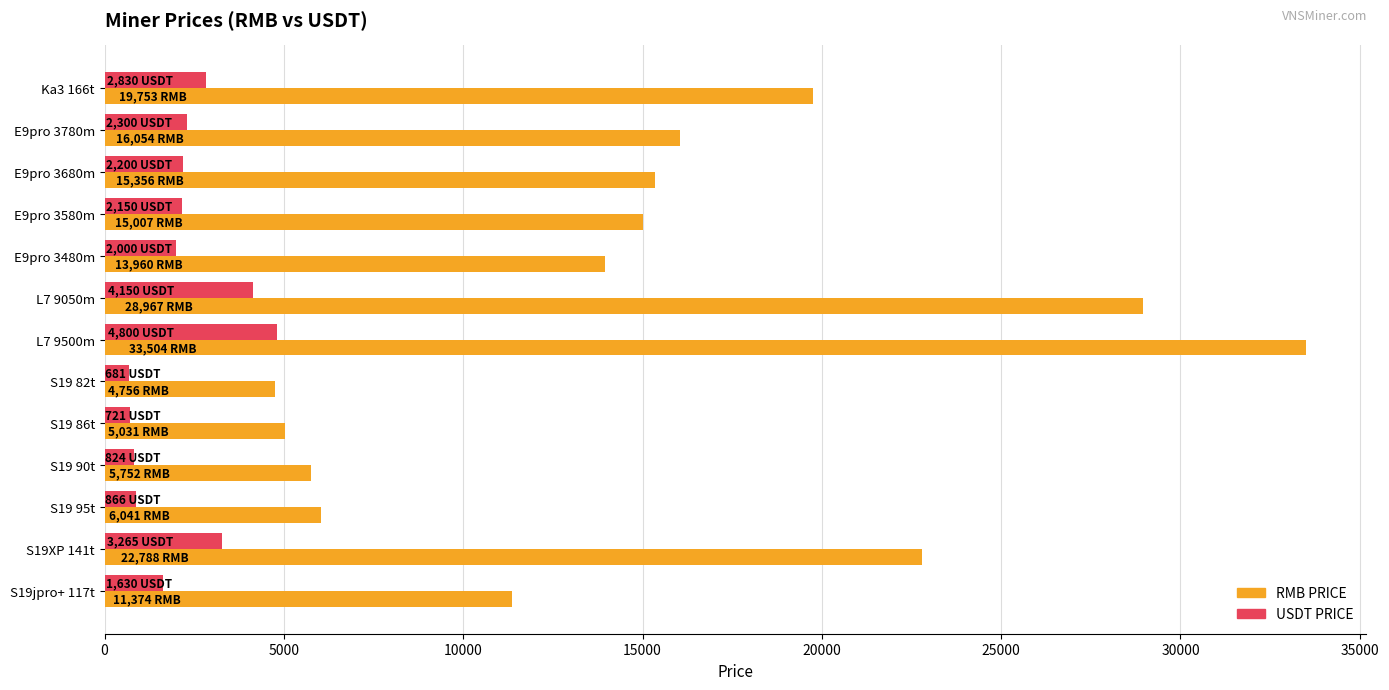

At which category is the sum across all series the highest?

L7 9500m